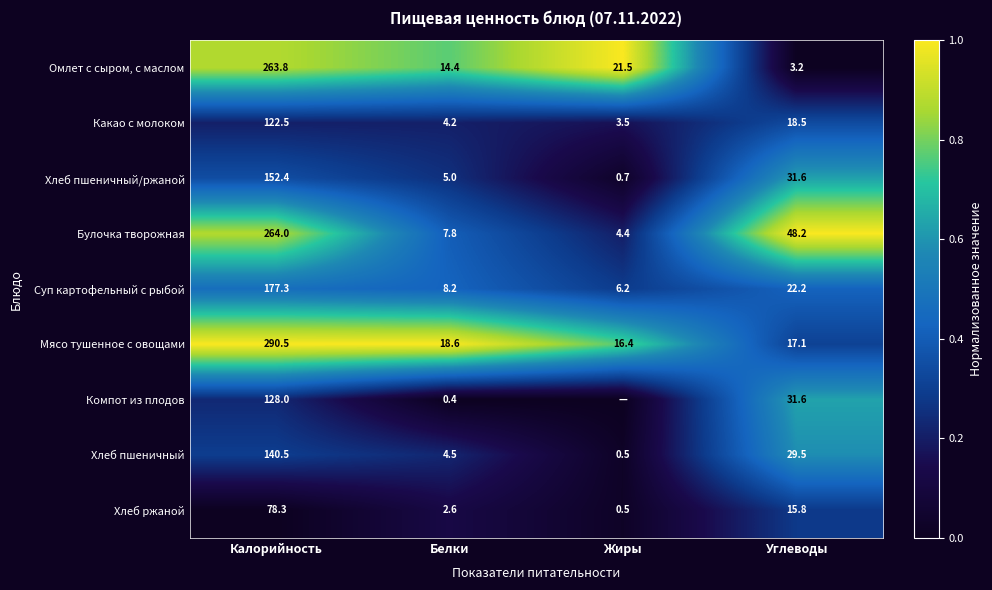

At how many categories does at least one series exceed 0?

4